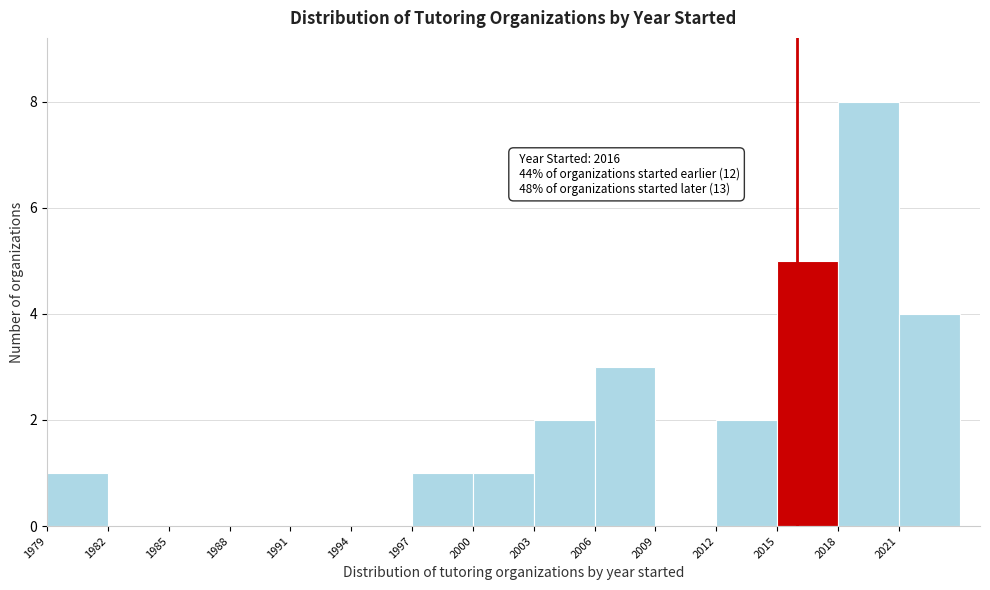

Which range on the x-axis has the tallest bar?

2018 to 2021